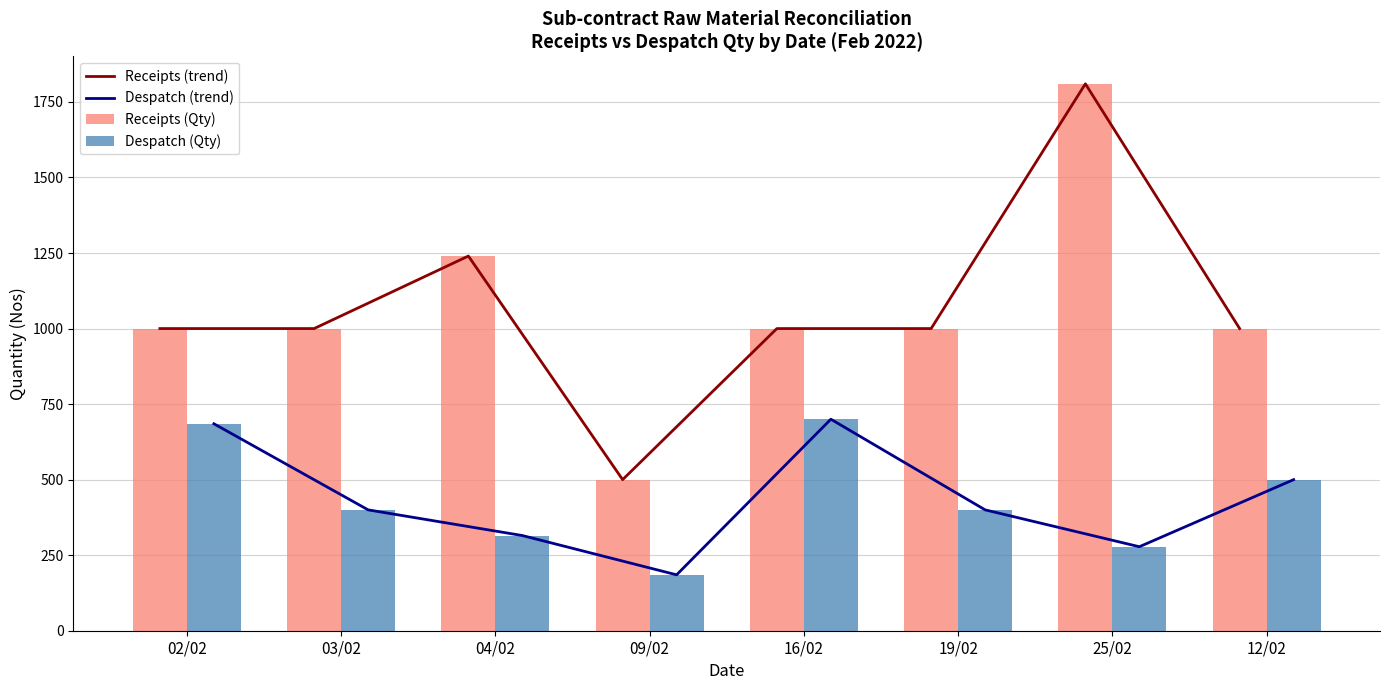

Which category has the highest value across all series?

25/02